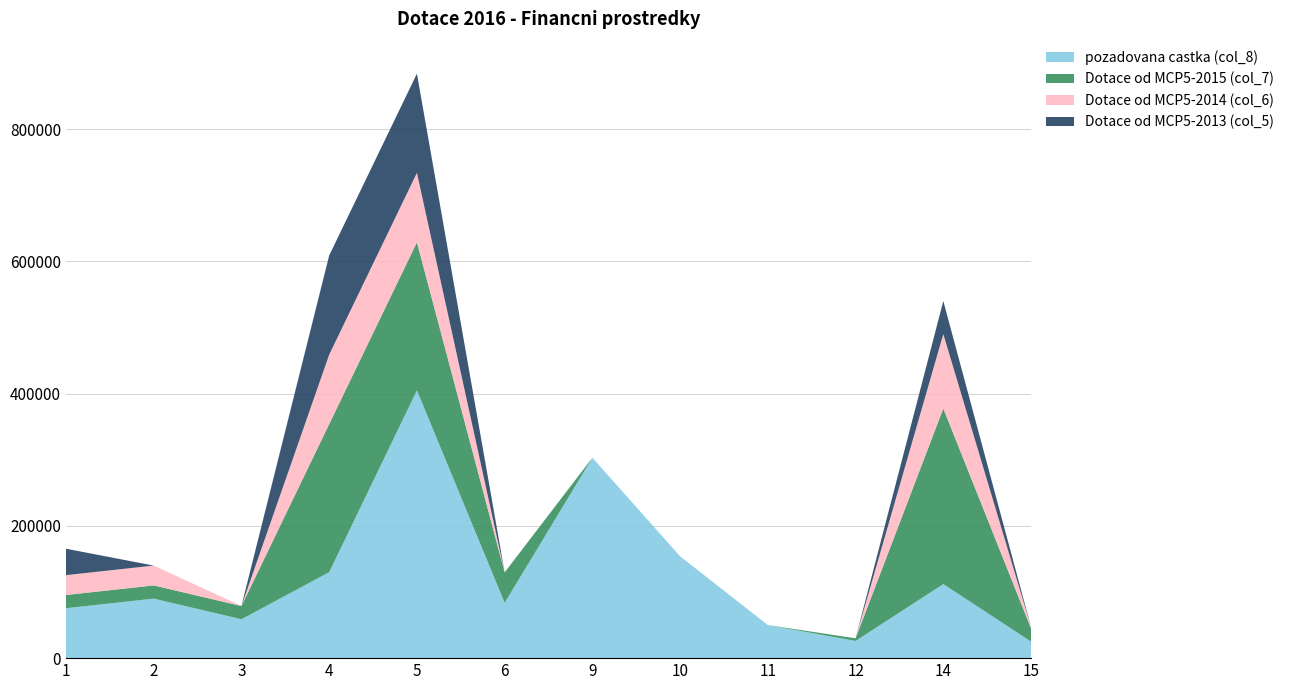

Reading right to left, what are all the values shown in this chart?

pozadovana castka (col_8): 25000	112000	26000	50000	154000	303106	83720	405000	130000	58840	90000	75500
Dotace od MCP5-2015 (col_7): 20000	265640	4000	0	0	0	46000	224000	224000	20000	20000	20000
Dotace od MCP5-2014 (col_6): 2000	112500	0	0	0	0	0	105000	105000	0	30000	30000
Dotace od MCP5-2013 (col_5): 0	50000	0	0	0	0	0	150000	150000	0	0	40000